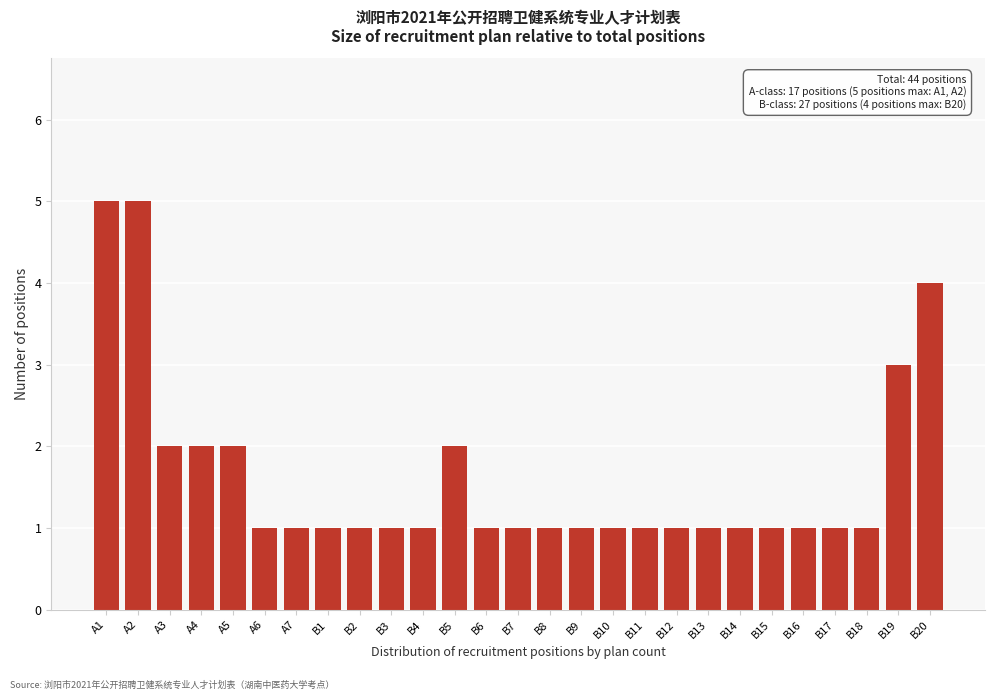

Reading left to right, transcribe all the data shown in this chart.

A1=5	A2=5	A3=2	A4=2	A5=2	A6=1	A7=1	B1=1	B2=1	B3=1	B4=1	B5=2	B6=1	B7=1	B8=1	B9=1	B10=1	B11=1	B12=1	B13=1	B14=1	B15=1	B16=1	B17=1	B18=1	B19=3	B20=4